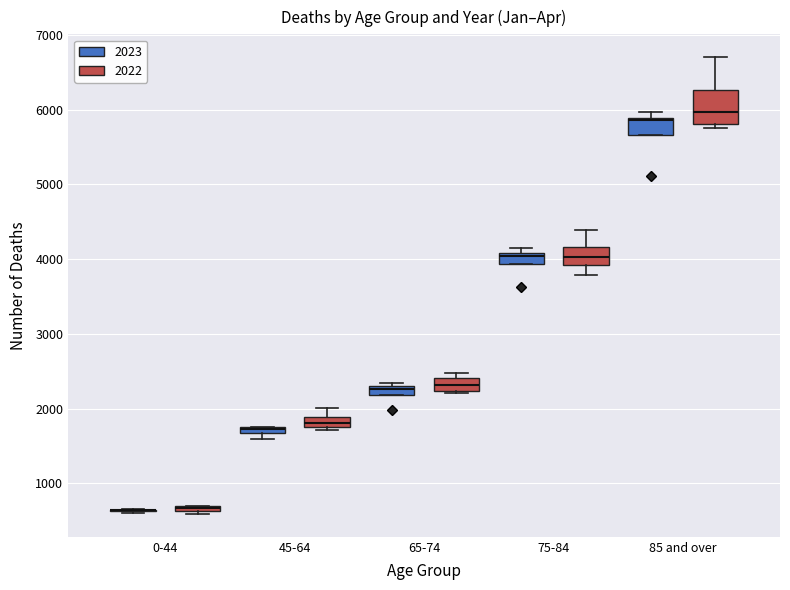

Where is the upper edge of the box for 45-64 (2023) on the y-axis? The values are not printed on the chart, so give them approximately, as read against the axis.

1800